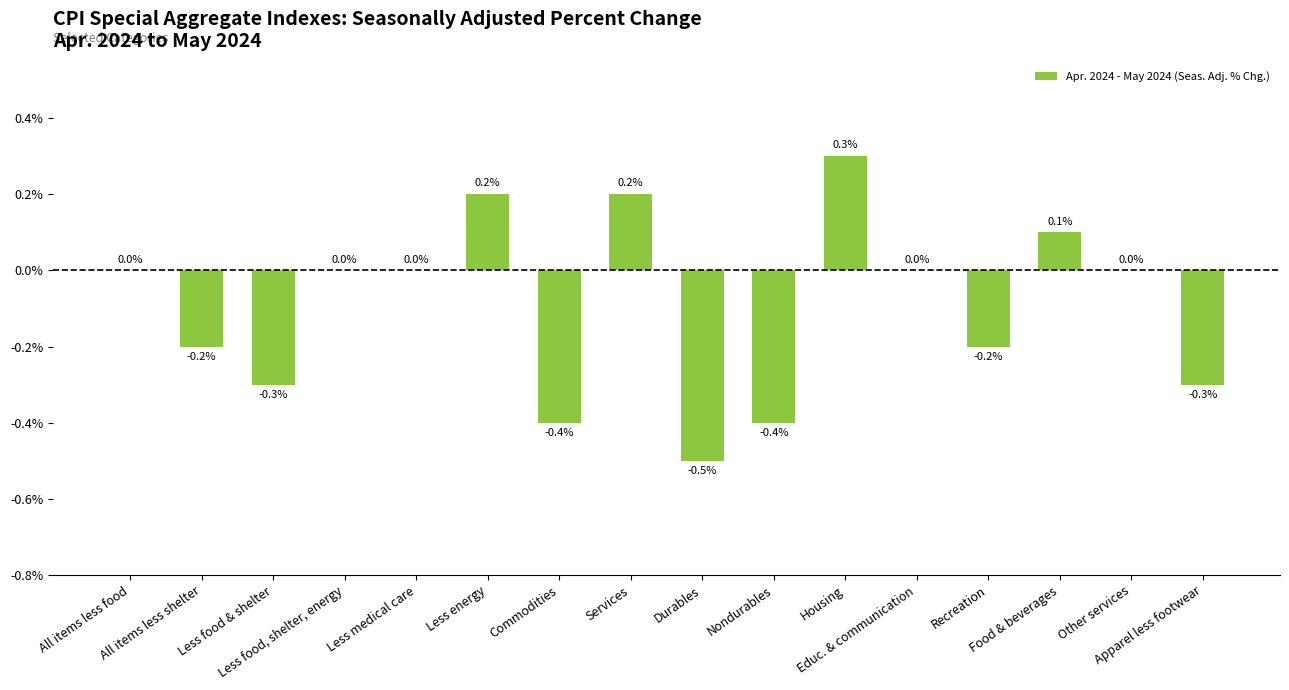

What is the maximum value shown in the chart?

0.3